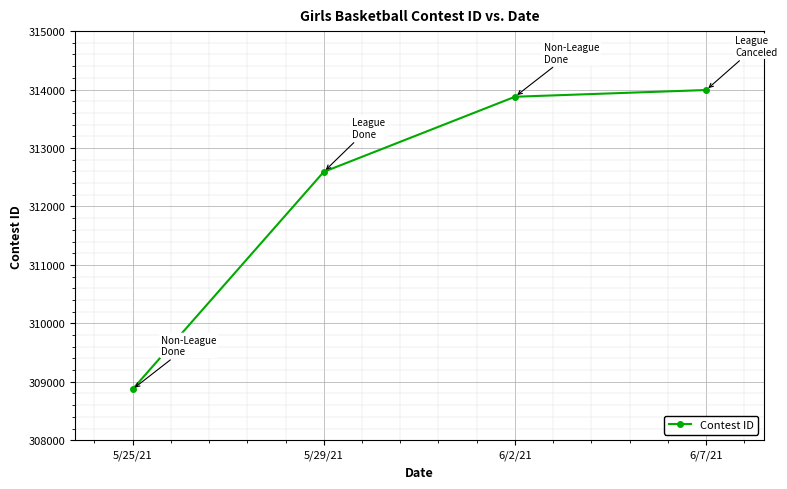

True or false: the data has more than 1 interior local peaks.

False